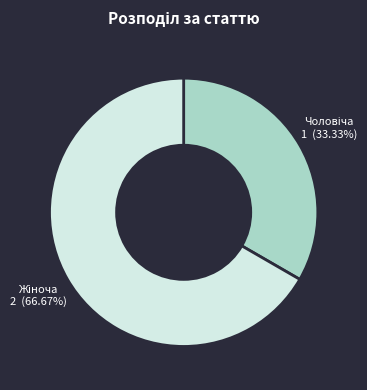

Does any single category account for the majority?

Yes